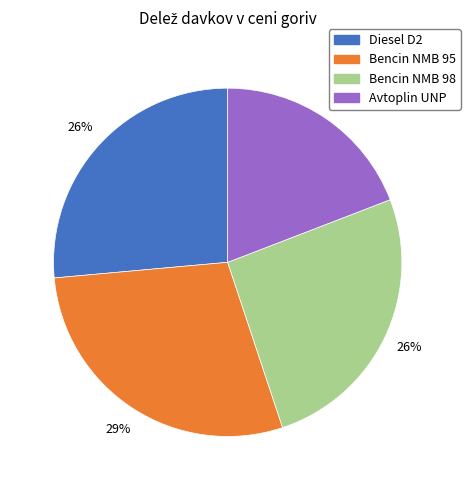

Do Bencin NMB 95 and Avtoplin UNP together represent more than half of the pie?

No